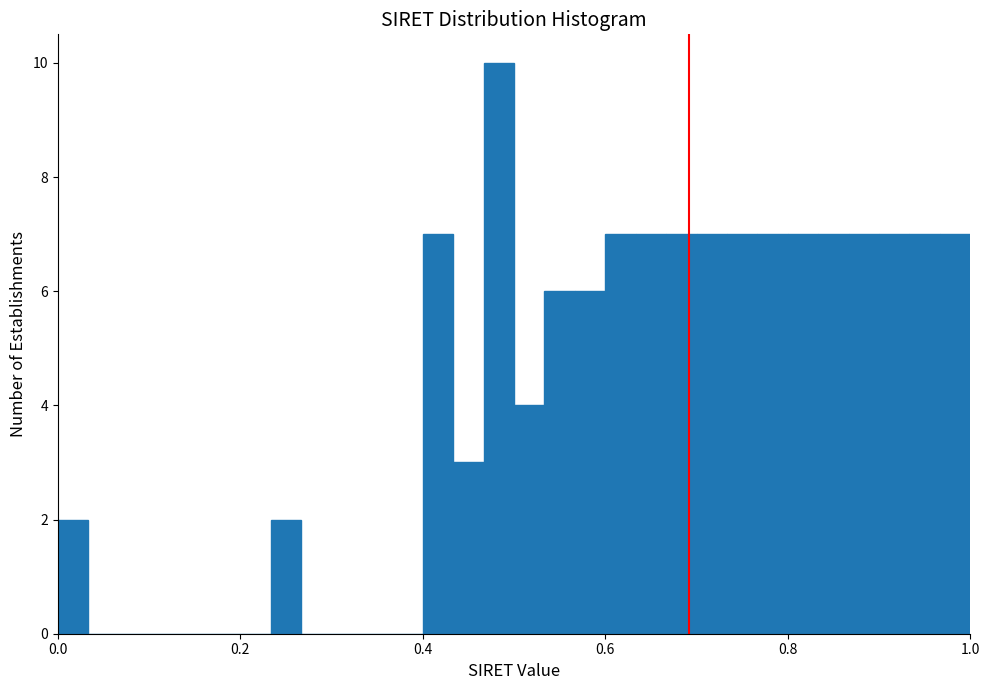

Around what value on the x-axis is the tallest bar? Give the approximate position of its centre, as read against the axis.

0.48